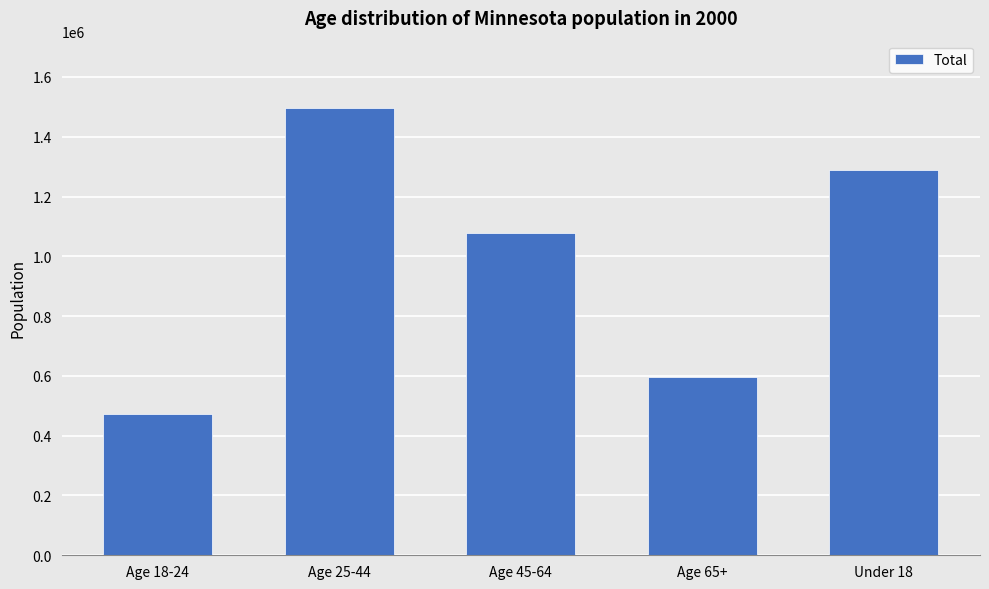

What is the sum of the values at Age 65+ and Age 45-64?

1674581